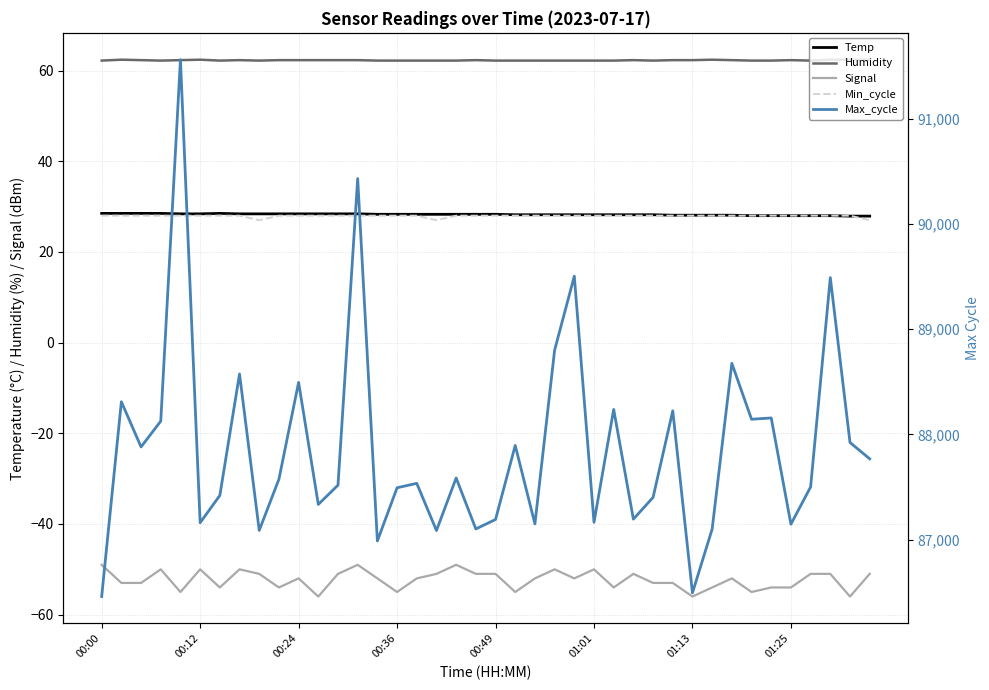

What is the average value of the Humidity series?

62.3